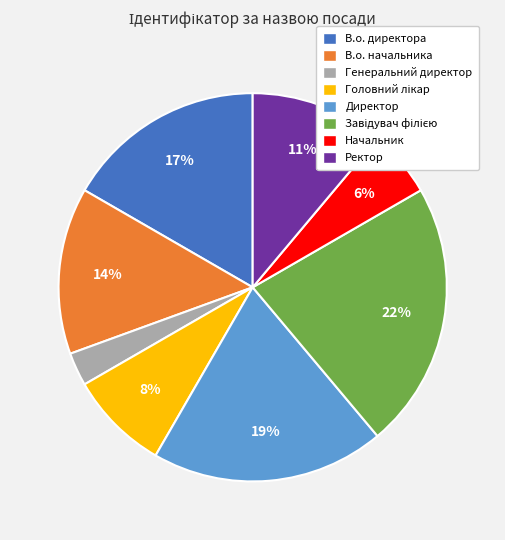

Count the number of slices in the pie.

8